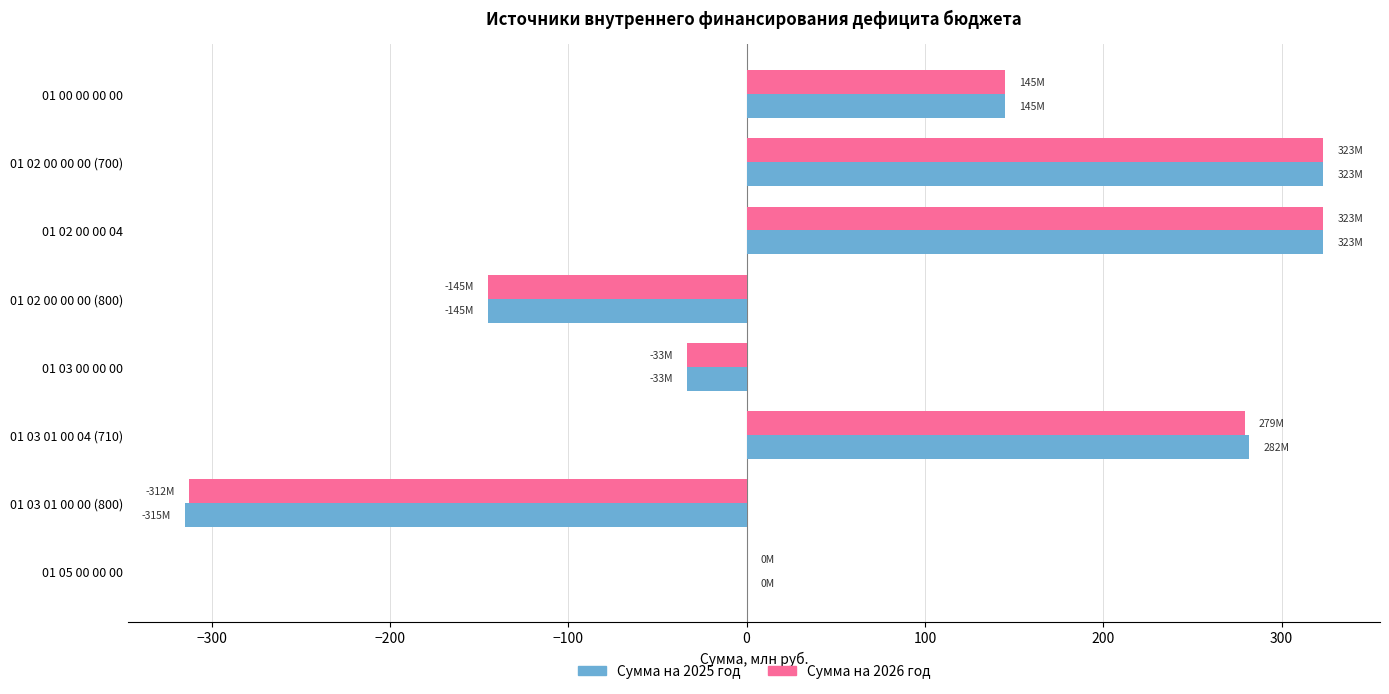

How many categories are shown in the chart?

8